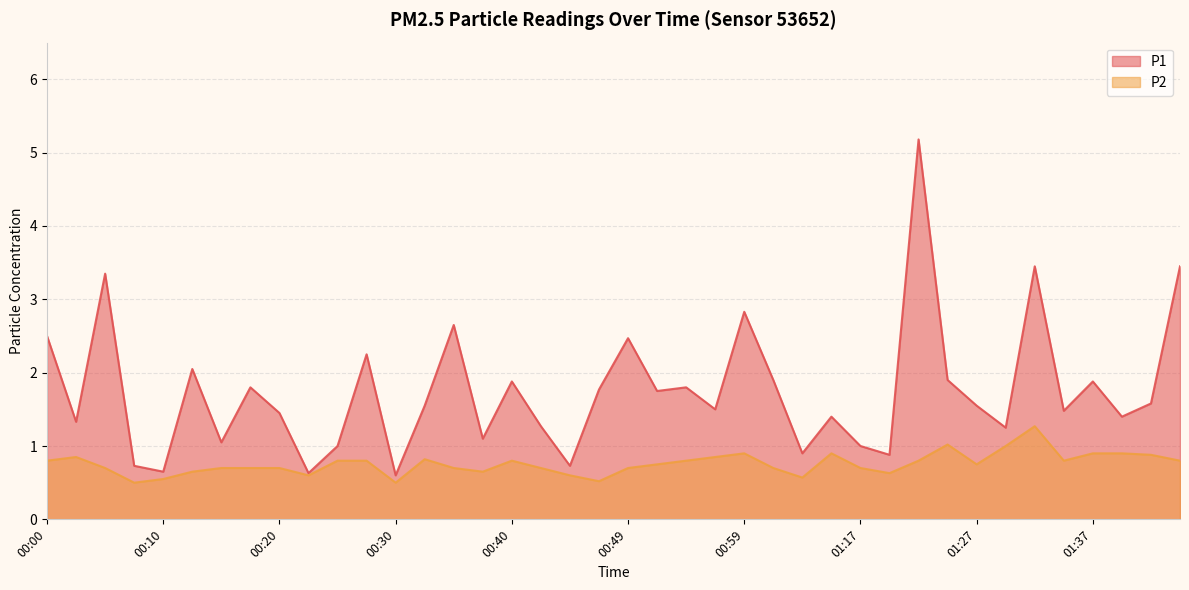

What is the difference between the P1 values at 01:25 and 00:05?

1.5